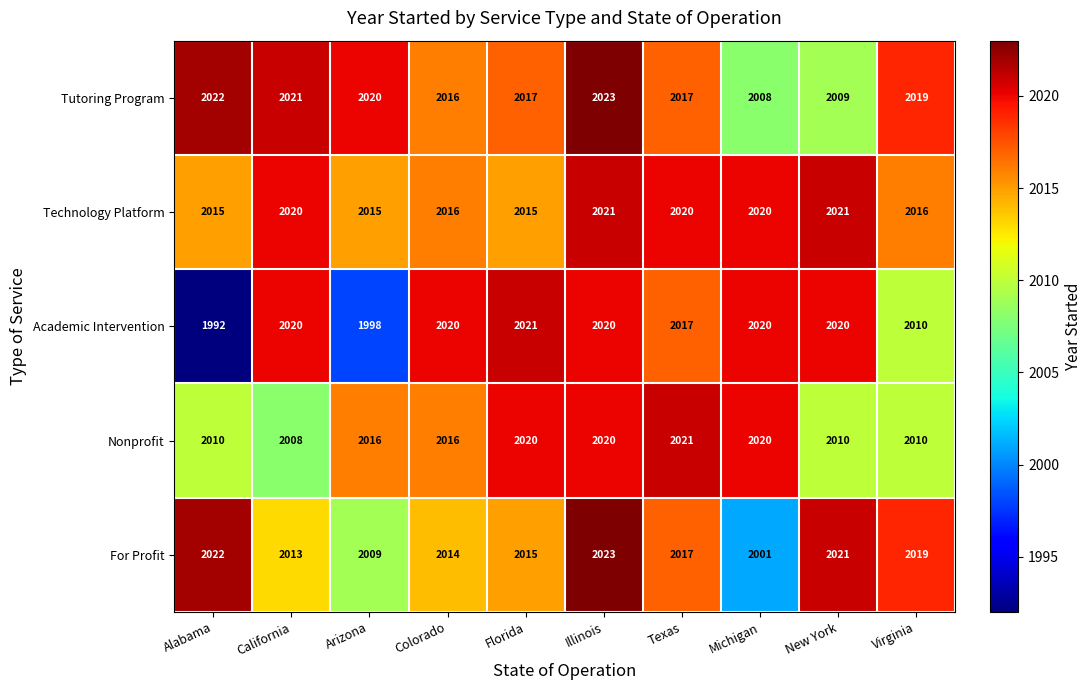

What is the difference between the maximum and second lowest values in the Tutoring Program series?

14